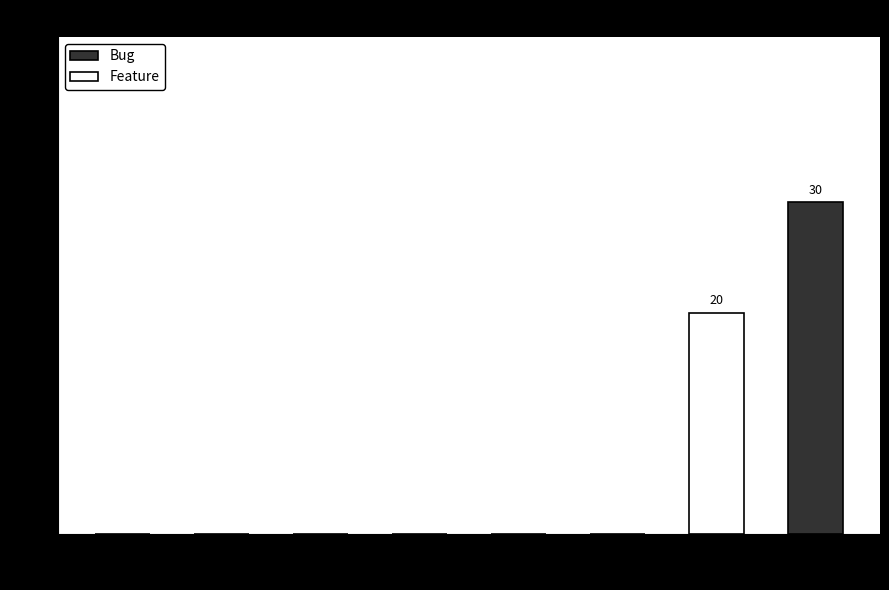

Does the chart contain stacked bars?

No